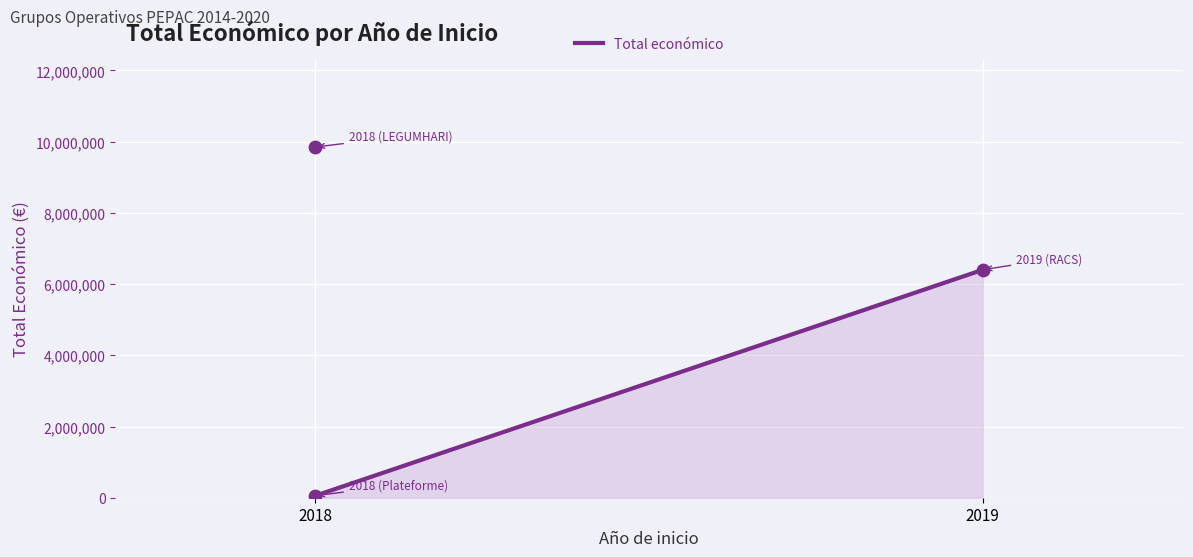

What is the highest value of the Total económico series?

6401275.0